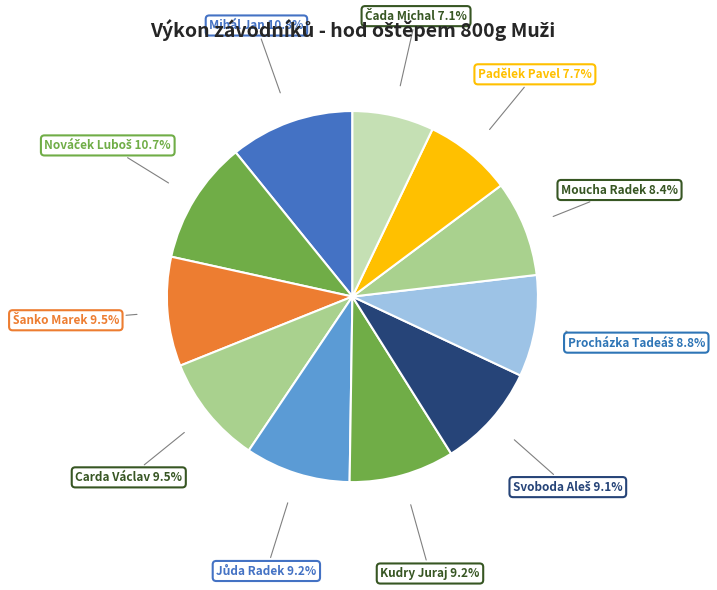

To the nearest percent, what is the average slice percentage?

9%